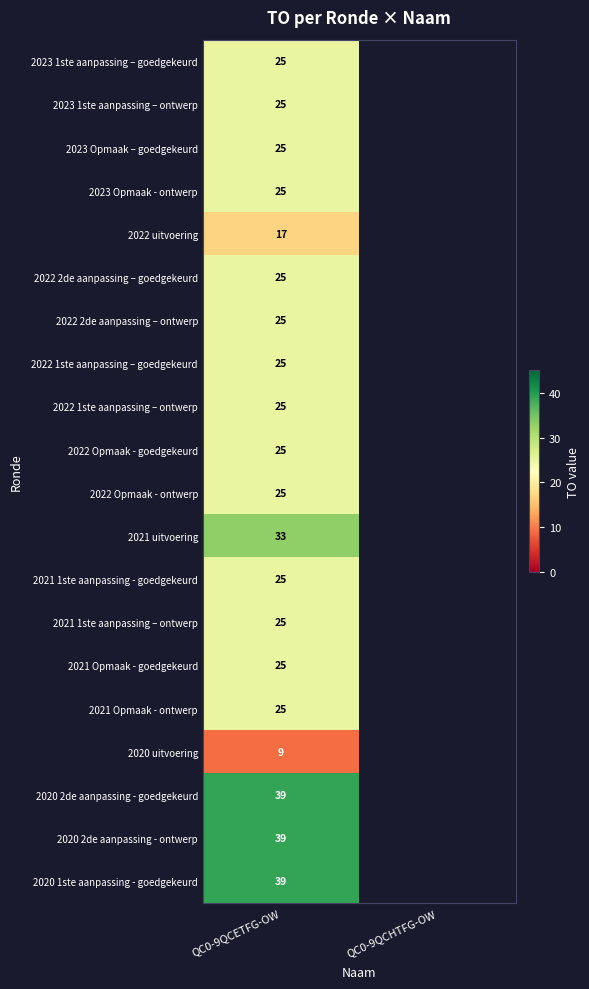

What is the total value across all series at QC0-9QCETFG-OW?

526